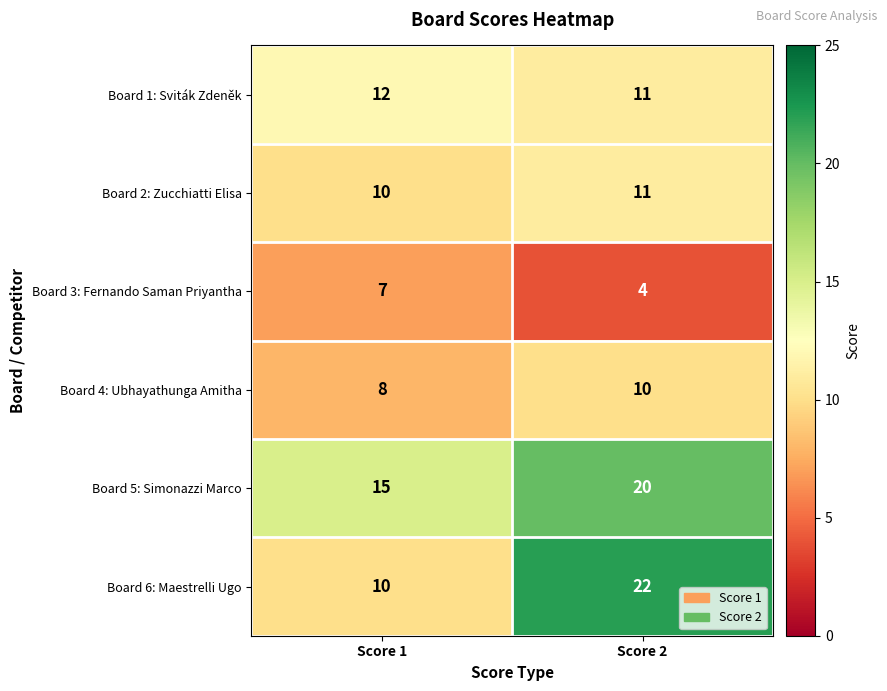

At which category is the sum across all series the highest?

Score 2